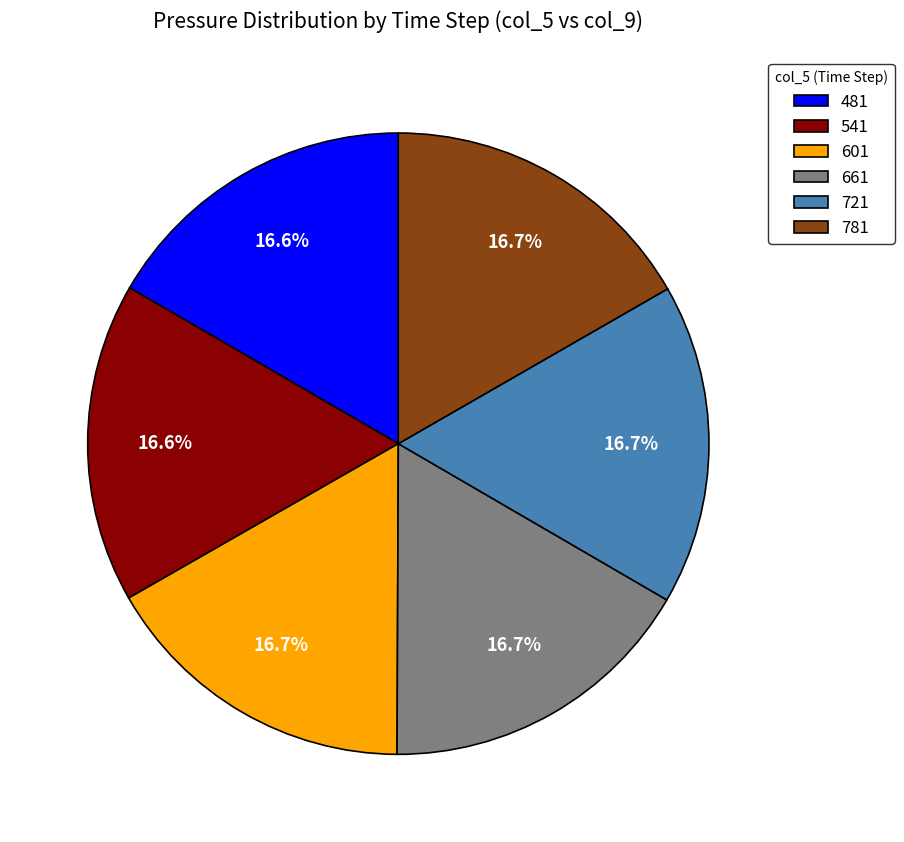

To the nearest percent, what percentage of the pie is 541?

17%